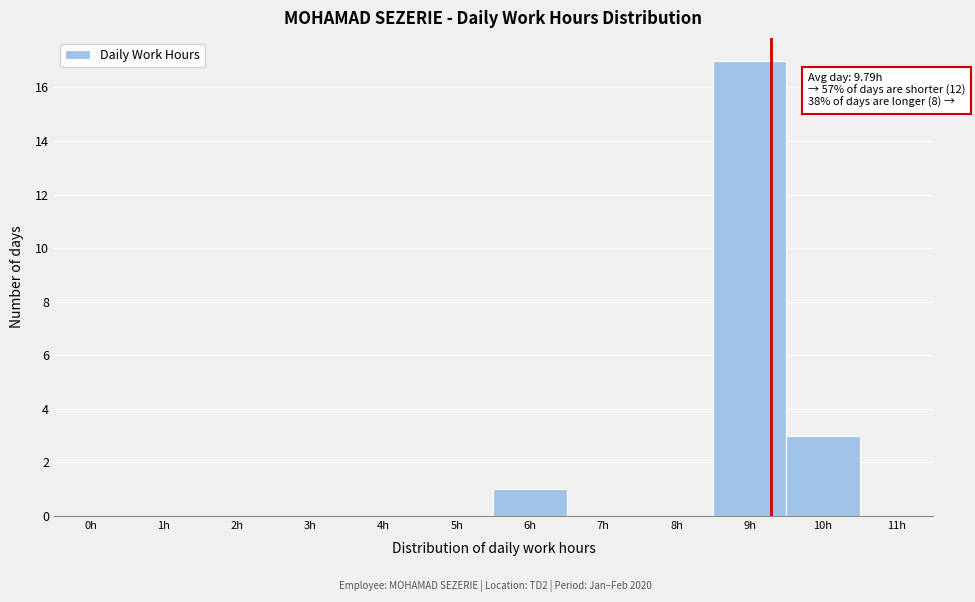

Reading left to right, extract all data points from this chart.

0h=0	1h=0	2h=0	3h=0	4h=0	5h=0	6h=1	7h=0	8h=0	9h=17	10h=3	11h=0